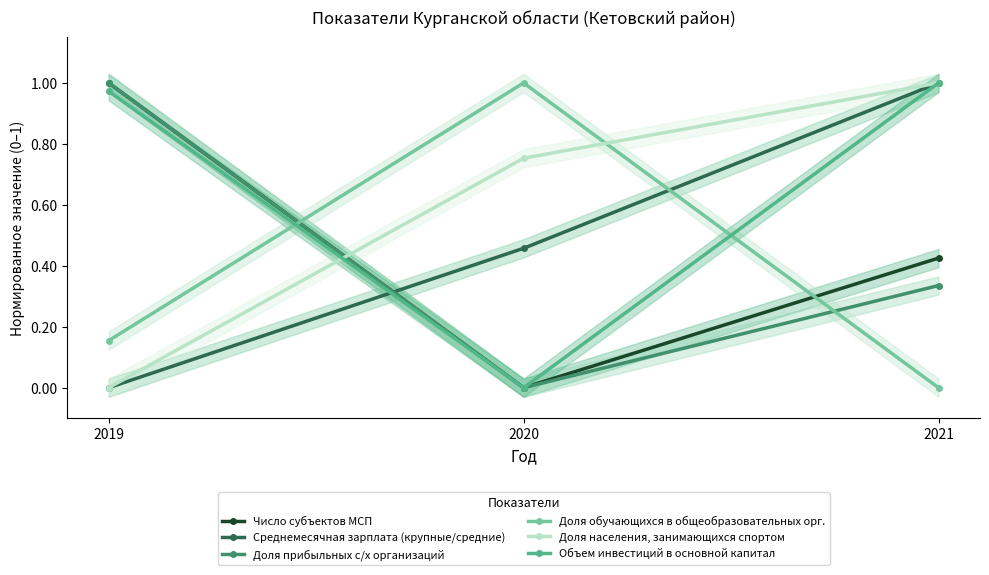

What is the value of the Доля прибыльных с/х организаций point at the 1st from the left?

1.0